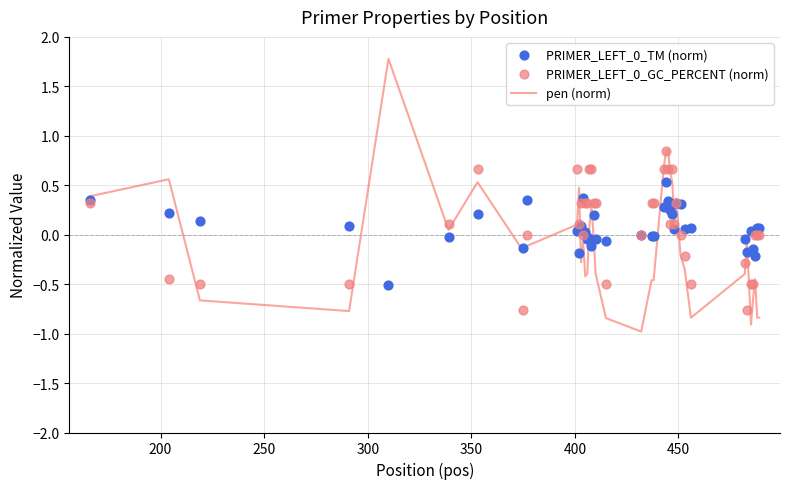

What is the maximum value for pen (norm)?

1.8